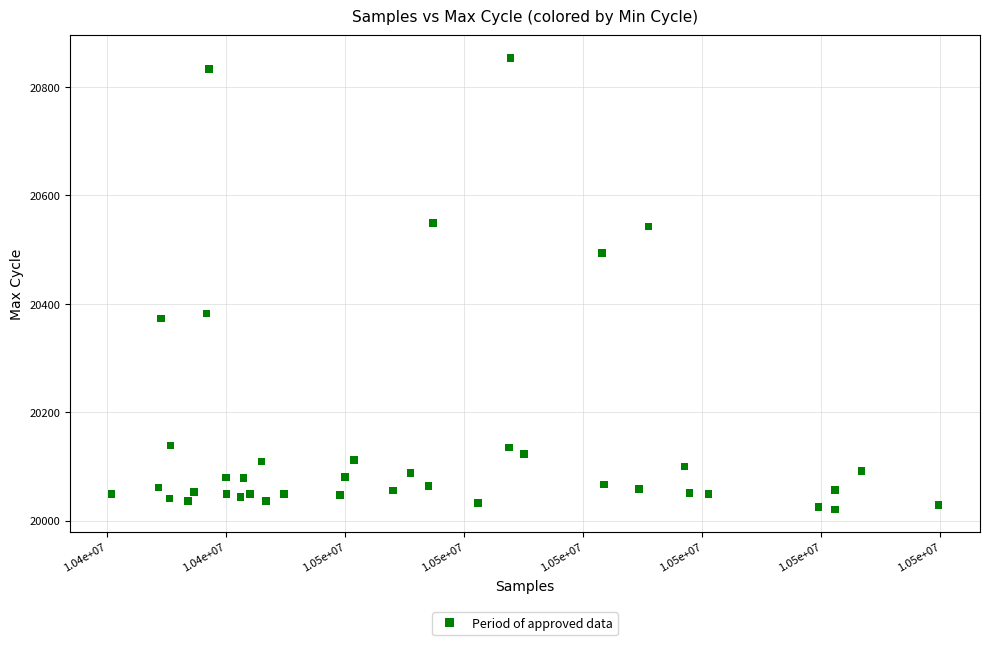

What is the range of X values (max minus min)?

69501